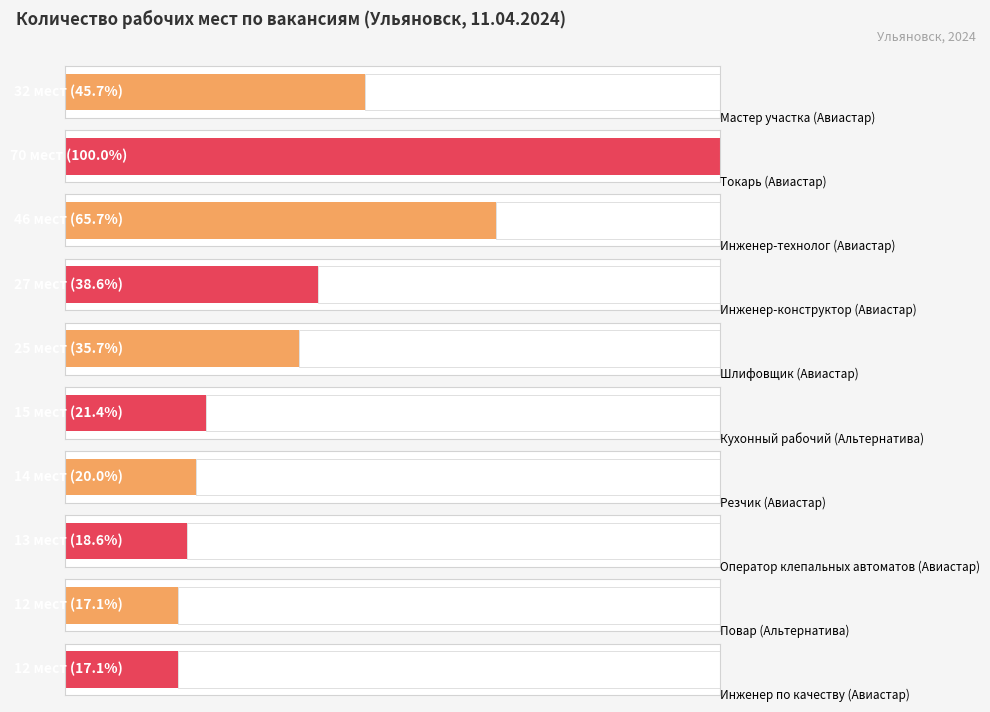

What is the value of the 2nd bar from the left?

70